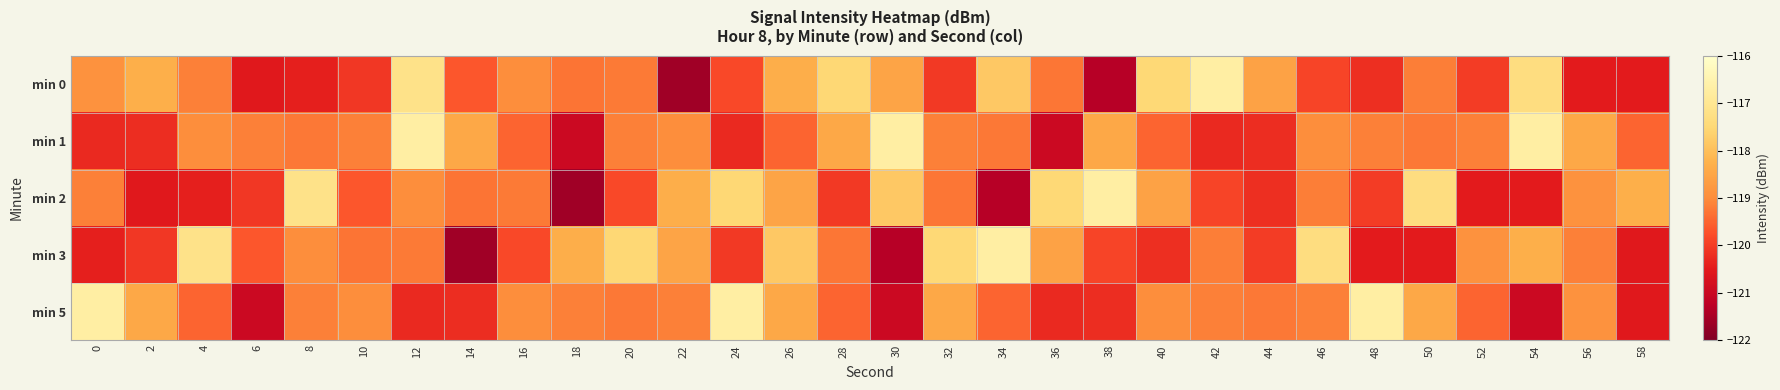

Reading left to right, what are all the values shown in this chart?

min 0: 0=-118.9	2=-118.3	4=-119.1	6=-120.5	8=-120.4	10=-120.1	12=-117.2	14=-119.6	16=-119.0	18=-119.3	20=-119.2	22=-121.6	24=-119.8	26=-118.3	28=-117.5	30=-118.5	32=-120.1	34=-117.8	36=-119.3	38=-121.3	40=-117.5	42=-116.7	44=-118.6	46=-119.9	48=-120.2	50=-119.2	52=-120.0	54=-117.3	56=-120.5	58=-120.5
min 1: 0=-120.3	2=-120.2	4=-119.0	6=-119.2	8=-119.2	10=-119.1	12=-116.7	14=-118.4	16=-119.5	18=-121.0	20=-119.2	22=-119.0	24=-120.3	26=-119.5	28=-118.4	30=-116.7	32=-119.1	34=-119.2	36=-121.0	38=-118.4	40=-119.5	42=-120.3	44=-120.2	46=-119.0	48=-119.2	50=-119.2	52=-119.1	54=-116.7	56=-118.4	58=-119.5
min 2: 0=-119.1	2=-120.5	4=-120.4	6=-120.1	8=-117.2	10=-119.6	12=-119.0	14=-119.3	16=-119.2	18=-121.6	20=-119.8	22=-118.3	24=-117.5	26=-118.5	28=-120.1	30=-117.8	32=-119.3	34=-121.3	36=-117.5	38=-116.7	40=-118.6	42=-119.9	44=-120.2	46=-119.2	48=-120.0	50=-117.3	52=-120.5	54=-120.5	56=-118.9	58=-118.3
min 3: 0=-120.4	2=-120.1	4=-117.2	6=-119.6	8=-119.0	10=-119.3	12=-119.2	14=-121.6	16=-119.8	18=-118.3	20=-117.5	22=-118.5	24=-120.1	26=-117.8	28=-119.3	30=-121.3	32=-117.5	34=-116.7	36=-118.6	38=-119.9	40=-120.2	42=-119.2	44=-120.0	46=-117.3	48=-120.5	50=-120.5	52=-118.9	54=-118.3	56=-119.1	58=-120.5
min 5: 0=-116.7	2=-118.4	4=-119.5	6=-121.0	8=-119.2	10=-119.0	12=-120.3	14=-120.2	16=-119.0	18=-119.2	20=-119.2	22=-119.1	24=-116.7	26=-118.4	28=-119.5	30=-121.0	32=-118.4	34=-119.5	36=-120.3	38=-120.2	40=-119.0	42=-119.2	44=-119.2	46=-119.1	48=-116.7	50=-118.4	52=-119.5	54=-121.0	56=-118.9	58=-120.5